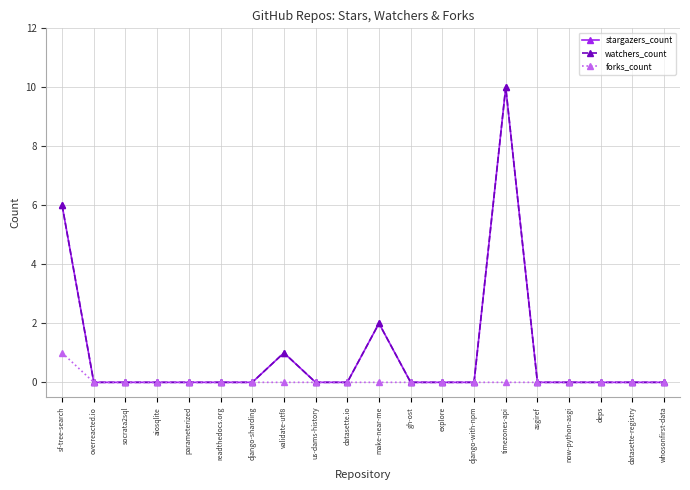

Is the value of forks_count at timezones-api greater than the value of stargazers_count at aiosqlite?

No